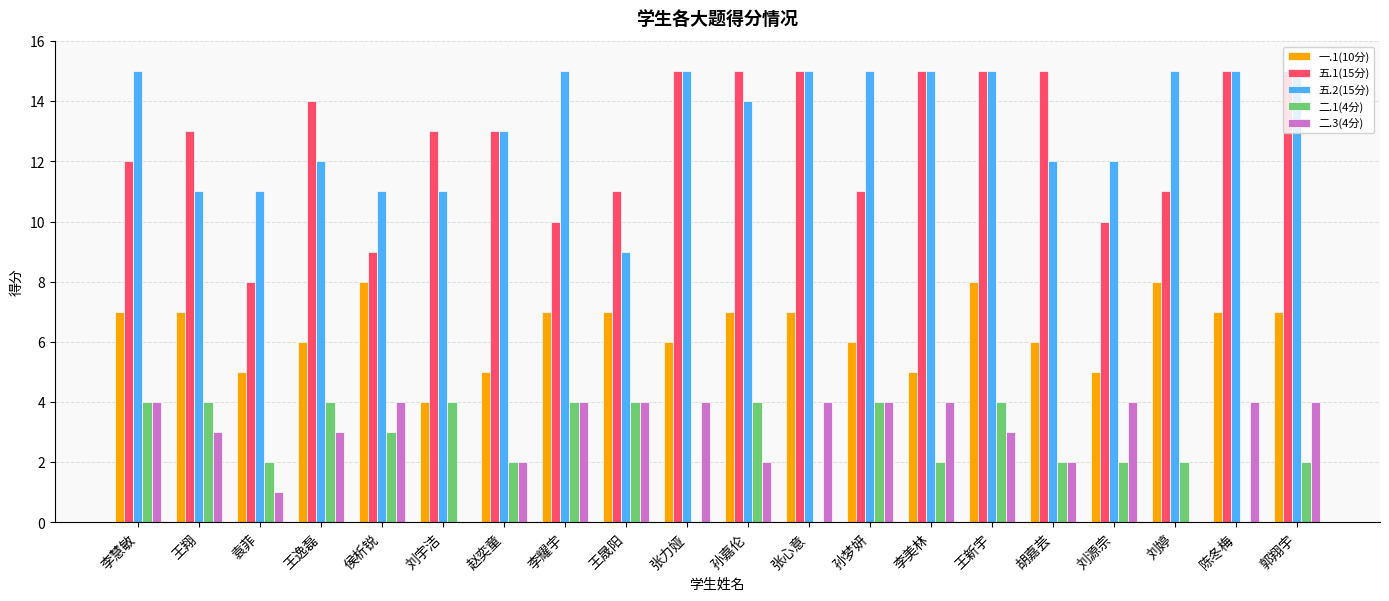

Are the bars grouped side by side (vs. stacked)?

Yes